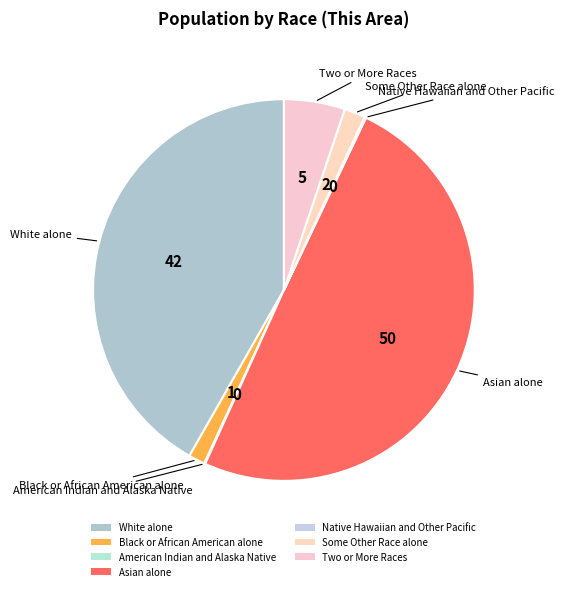

Is it true that Some Other Race alone is 9% of the pie?

False